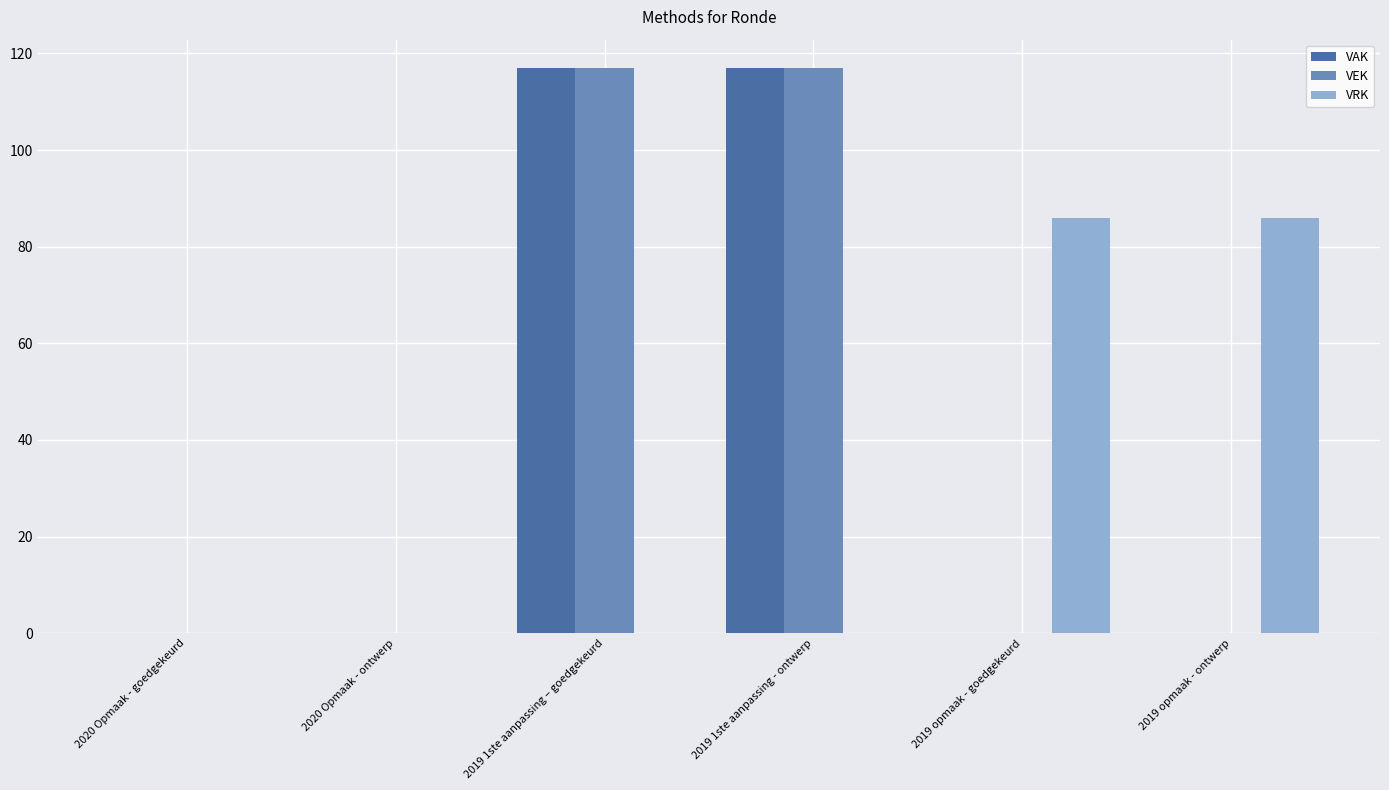

How many data points does each series have?

6